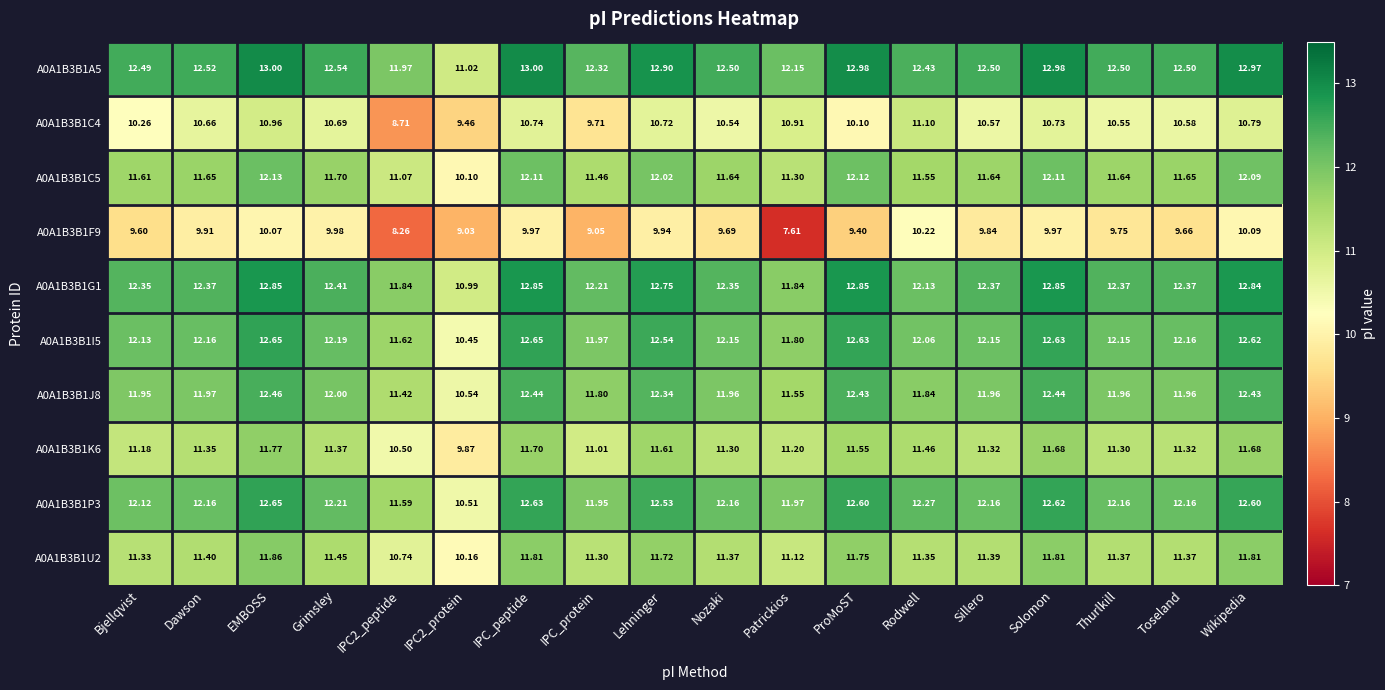

At which category does the chart reach its minimum across all series?

Patrickios